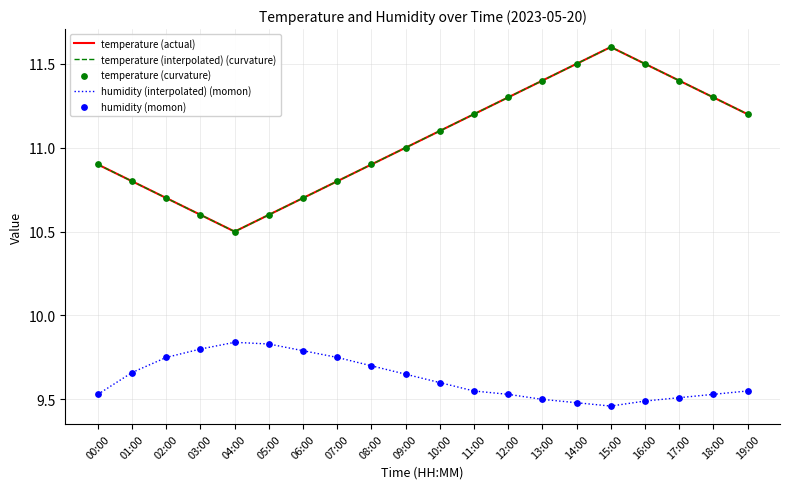

At which category is the sum across all series the highest?

15:00